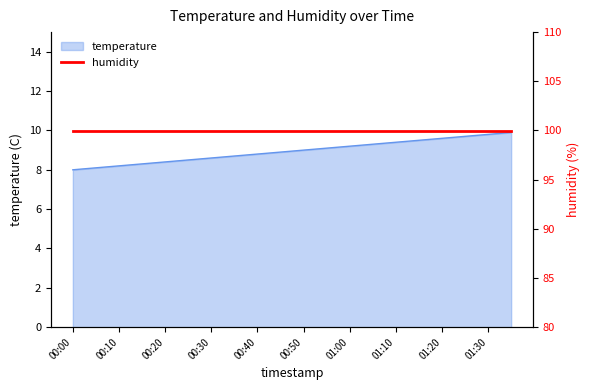

List the labels in order of value, smallest first.

00:00, 00:05, 00:10, 00:15, 00:20, 00:25, 00:30, 00:35, 00:40, 00:45, 00:50, 00:55, 01:00, 01:05, 01:10, 01:15, 01:20, 01:25, 01:30, 01:35